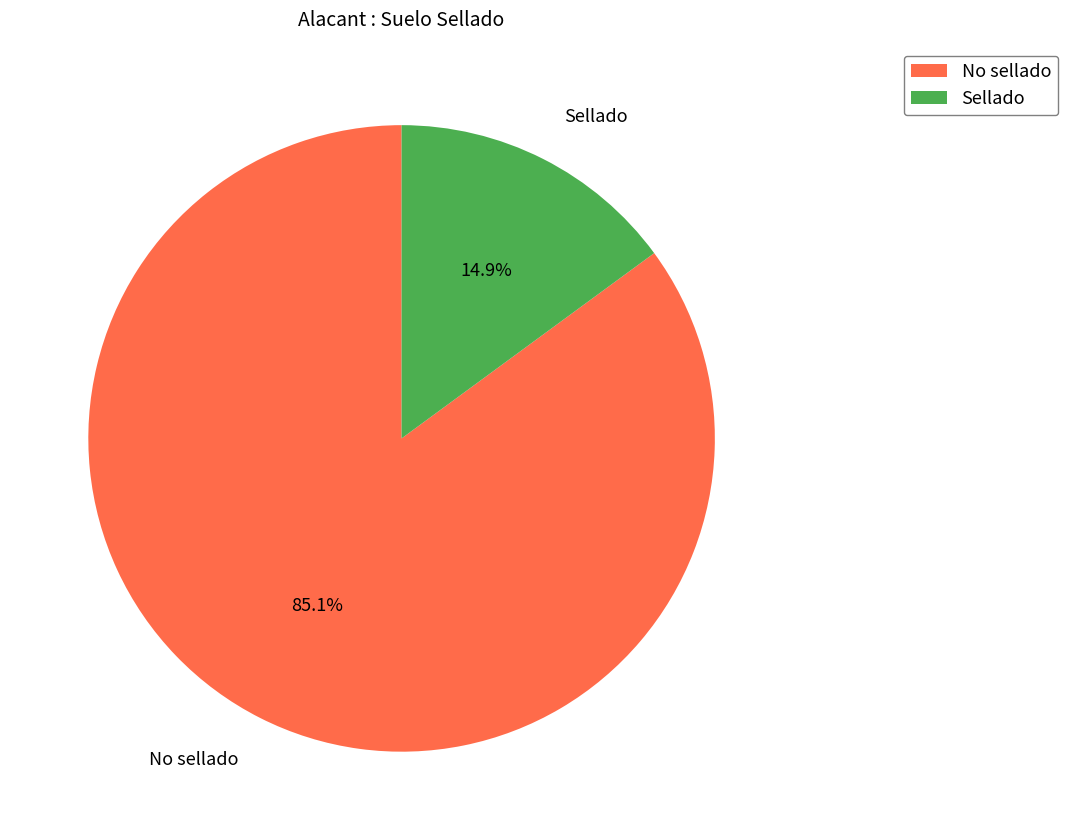

Which slice represents more than half of the pie?

No sellado